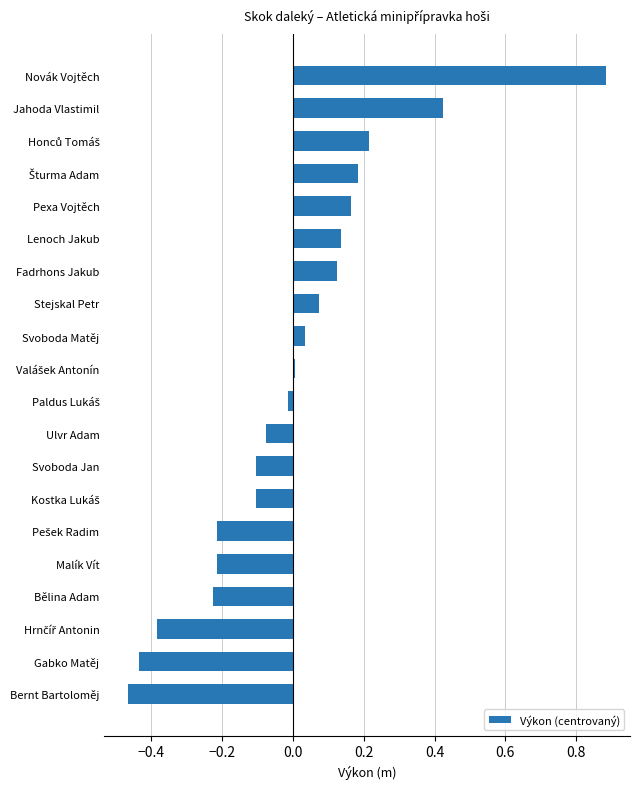

How many bars are there in total?

20